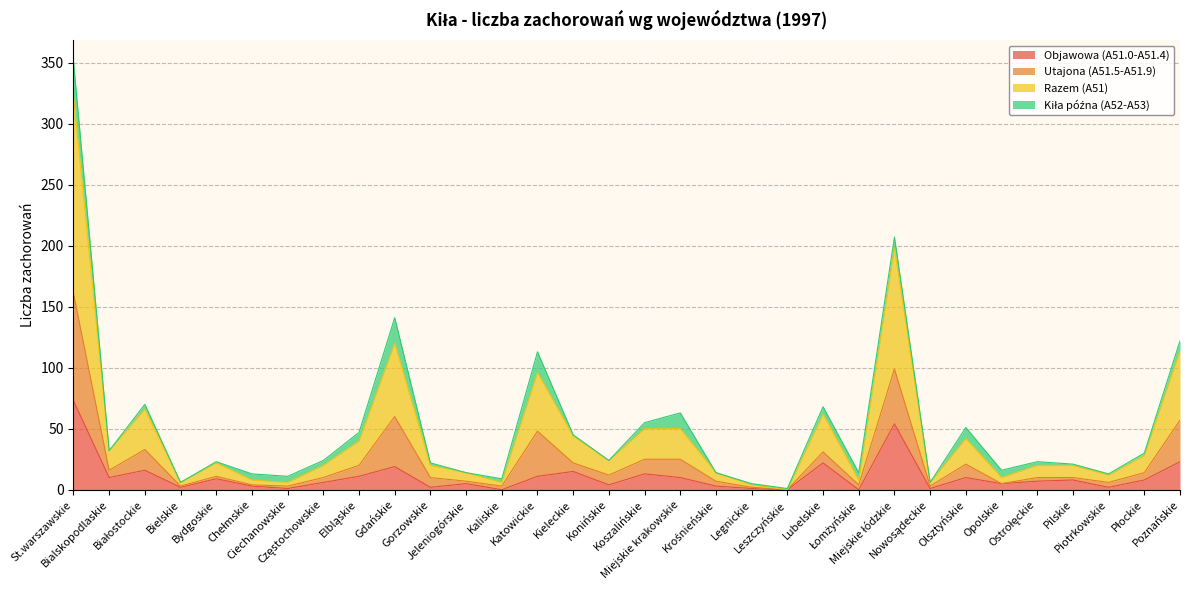

What is the total value across all series at Miejskie krakowskie?

63